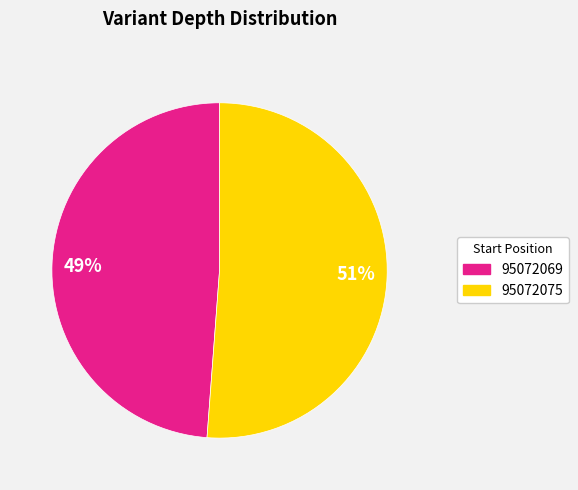

What is the smallest slice in the pie chart?

49%